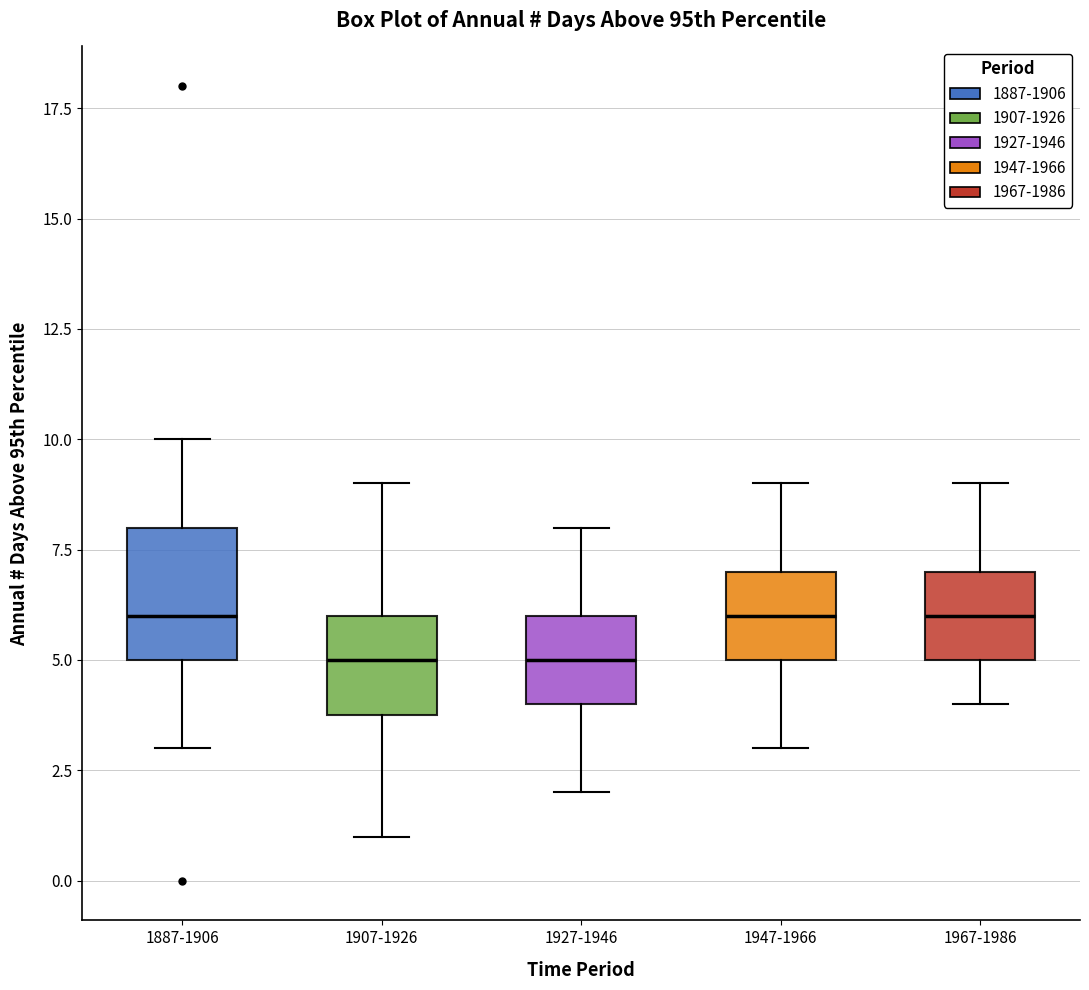

Reading left to right, transcribe this box plot: for each box, give where its median line is, the range the box spans, and where its two whiskers end, as read against the y-axis. The values are not printed on the chart, so give them approximately, as read against the axis.

1887-1906: median 6, box 5 to 8, whiskers 3 to 10
1907-1926: median 5, box 4 to 6, whiskers 1 to 9
1927-1946: median 5, box 4 to 6, whiskers 2 to 8
1947-1966: median 6, box 5 to 7, whiskers 3 to 9
1967-1986: median 6, box 5 to 7, whiskers 4 to 9